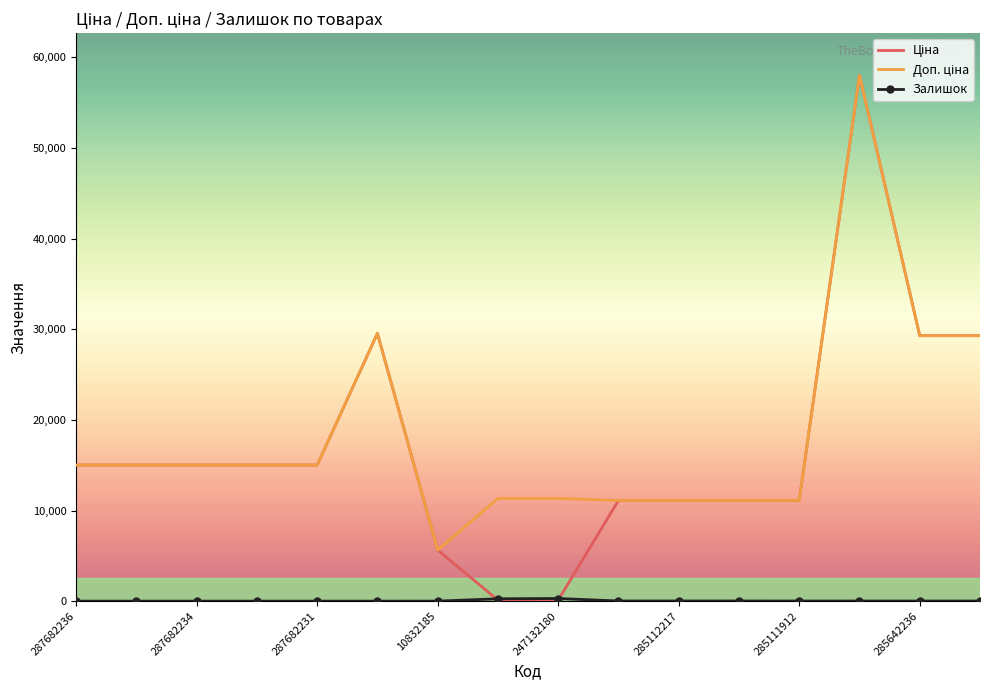

How many series are shown in this chart?

3